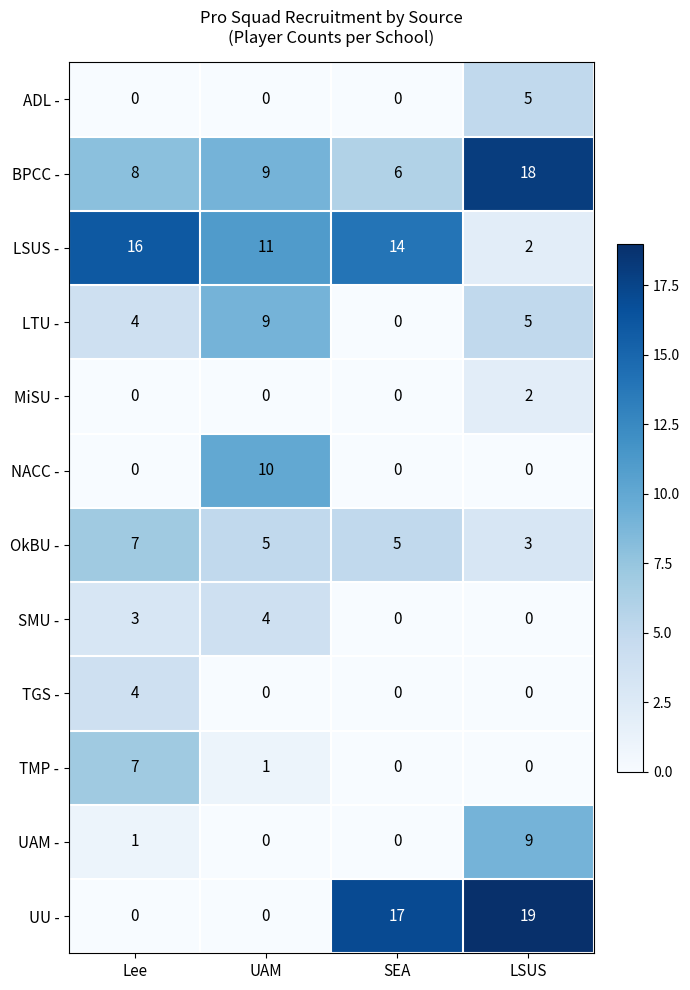

How many series are shown in this chart?

12